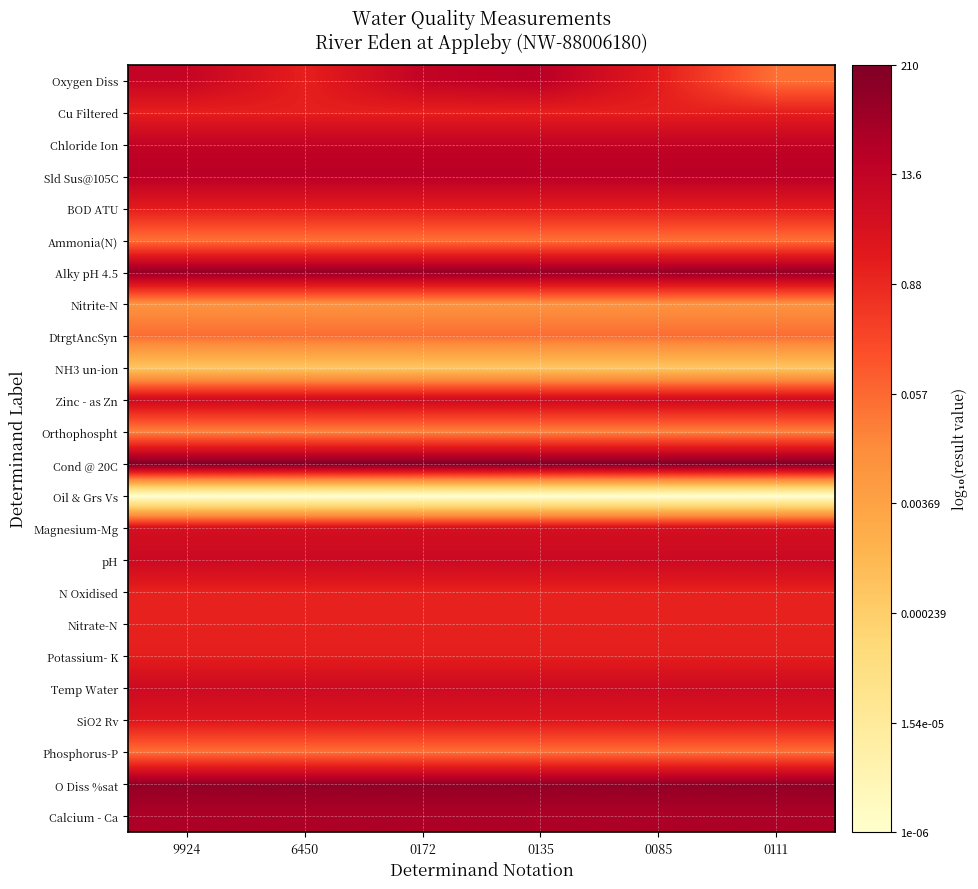

At how many categories does at least one series exceed 0?

6